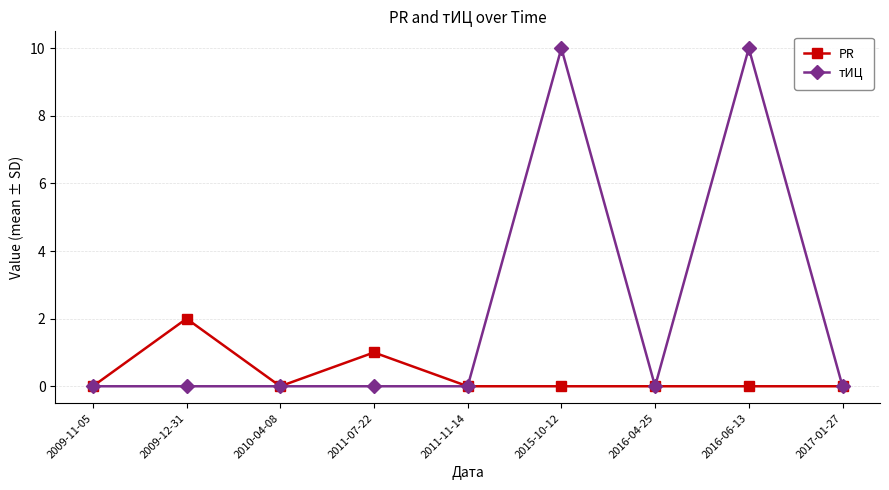

What is the label of the 7th point from the right?

2010-04-08